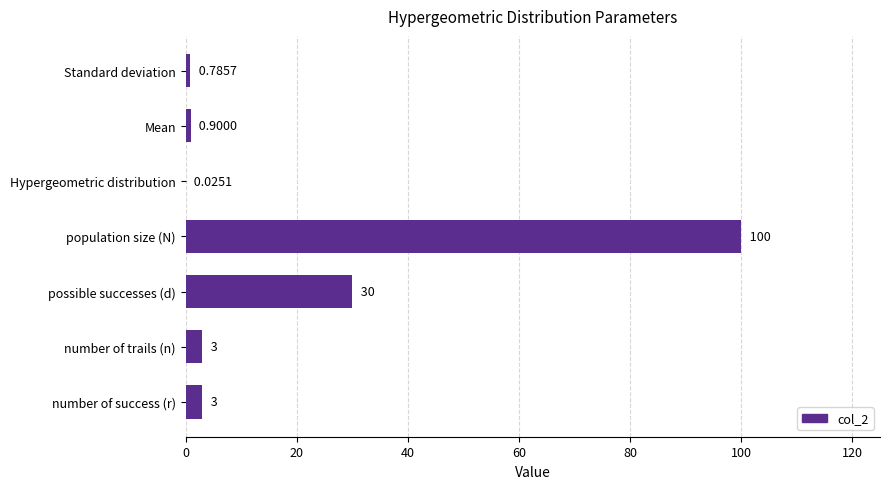

At which label is the value closest to 50?

possible successes (d)